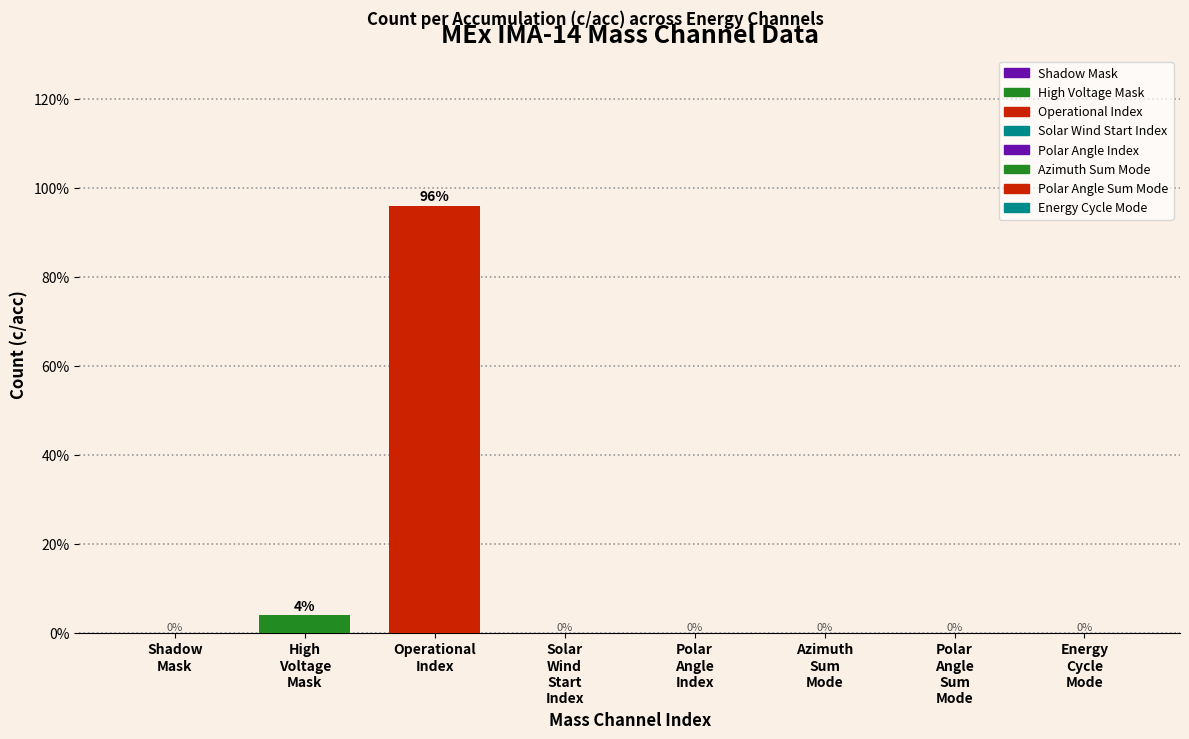

What is the sum of all values?

100